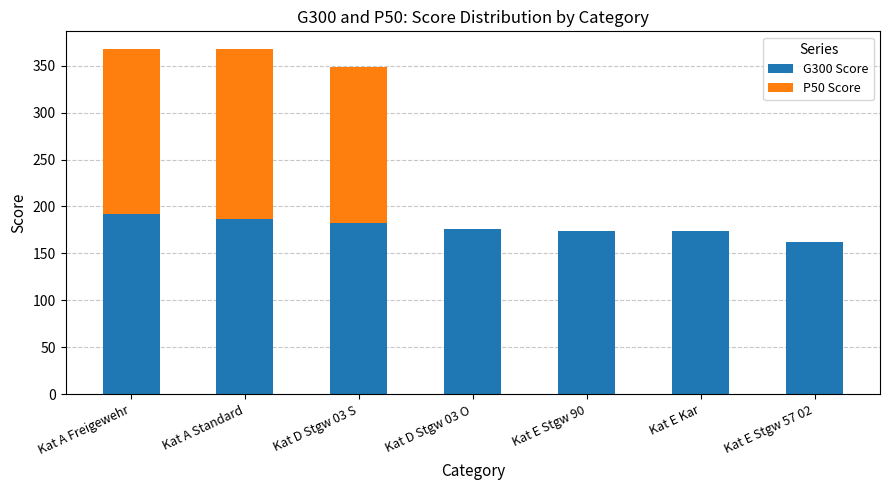

What is the sum of the G300 Score values at Kat A Freigewehr and Kat E Kar?

365.9